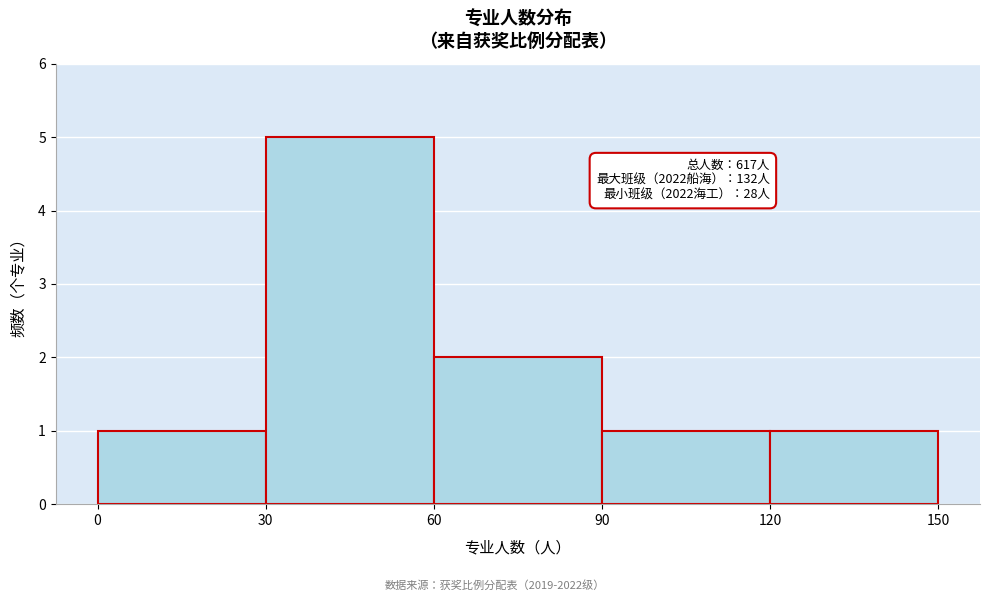

Which range on the x-axis has the tallest bar?

30 to 60